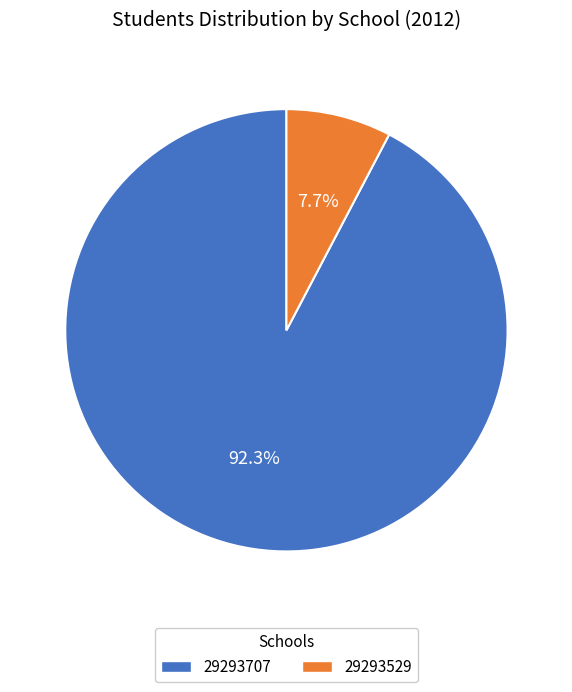

To the nearest percent, what portion does 29293529 represent?

8%